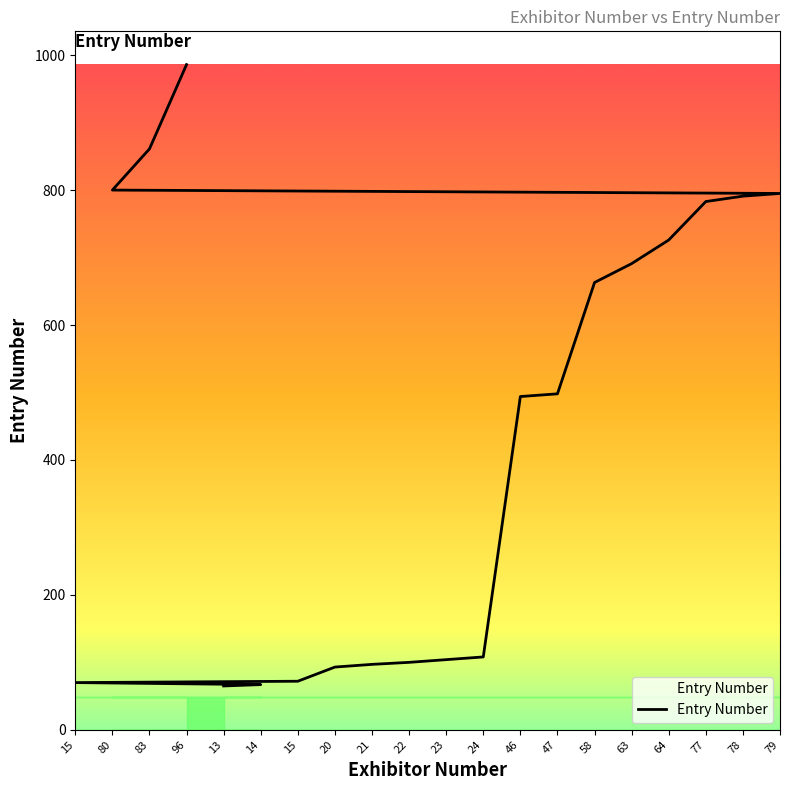

The value at 77 is 1225. True or false?

False